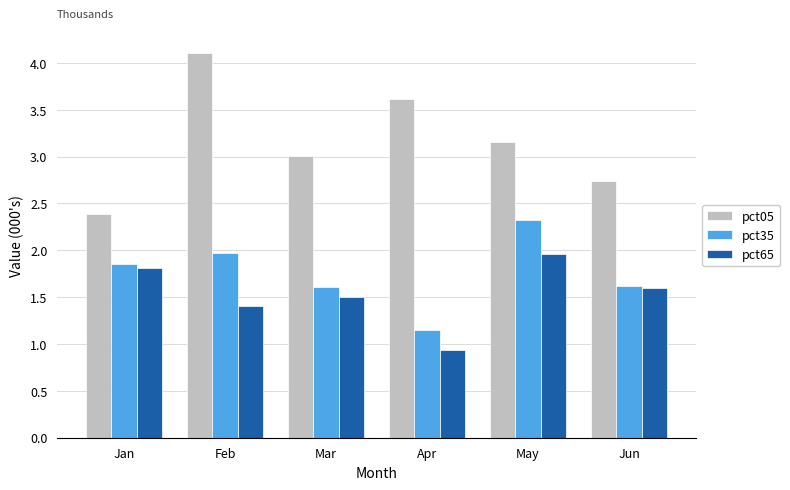

Which series has the largest total across all categories?

pct05